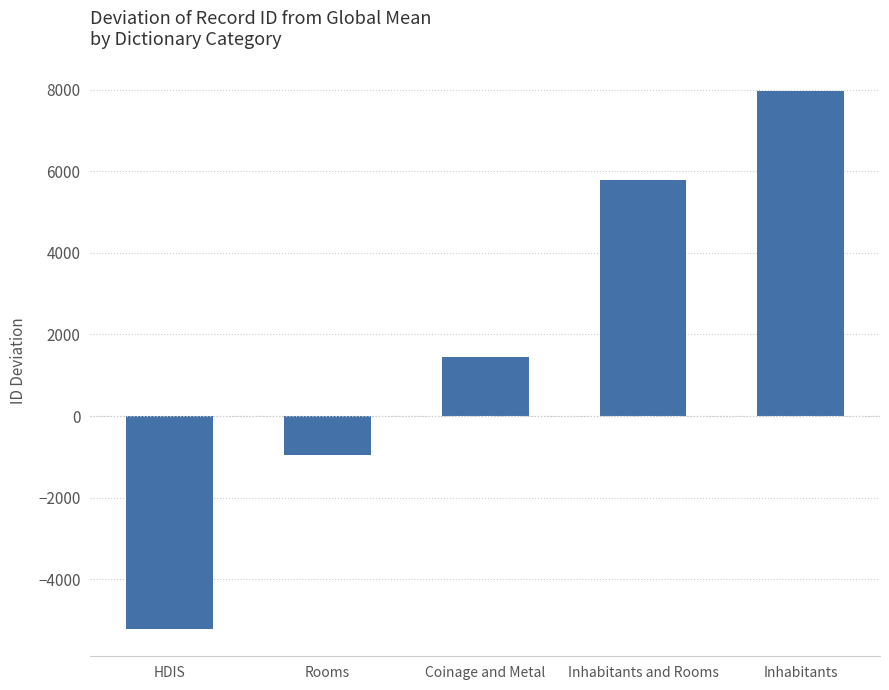

Reading left to right, extract all data points from this chart.

HDIS=-5231.3	Rooms=-949.3	Coinage and Metal=1447.7	Inhabitants and Rooms=5794.7	Inhabitants=7966.7